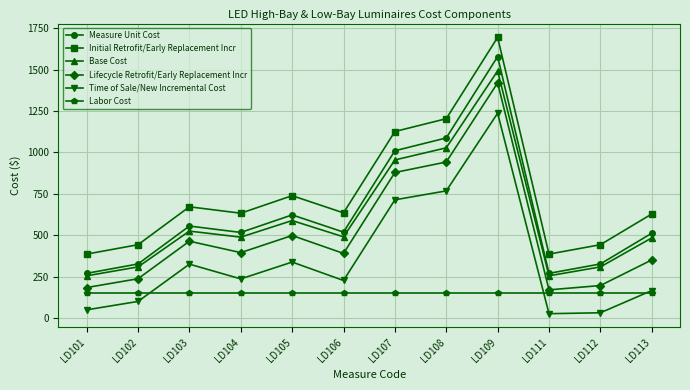

What is the sum of the Time of Sale/New Incremental Cost values at LD107 and LD102?

814.8